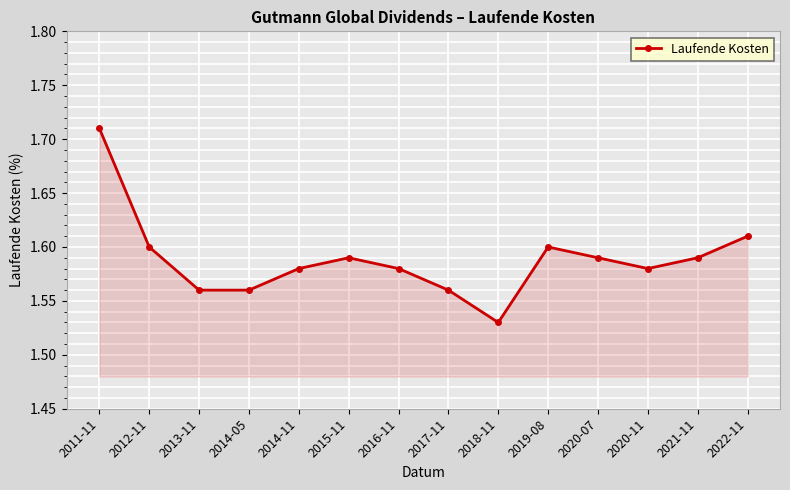

What is the ratio of the value at 2019-08 to the value at 2014-05?

1.0